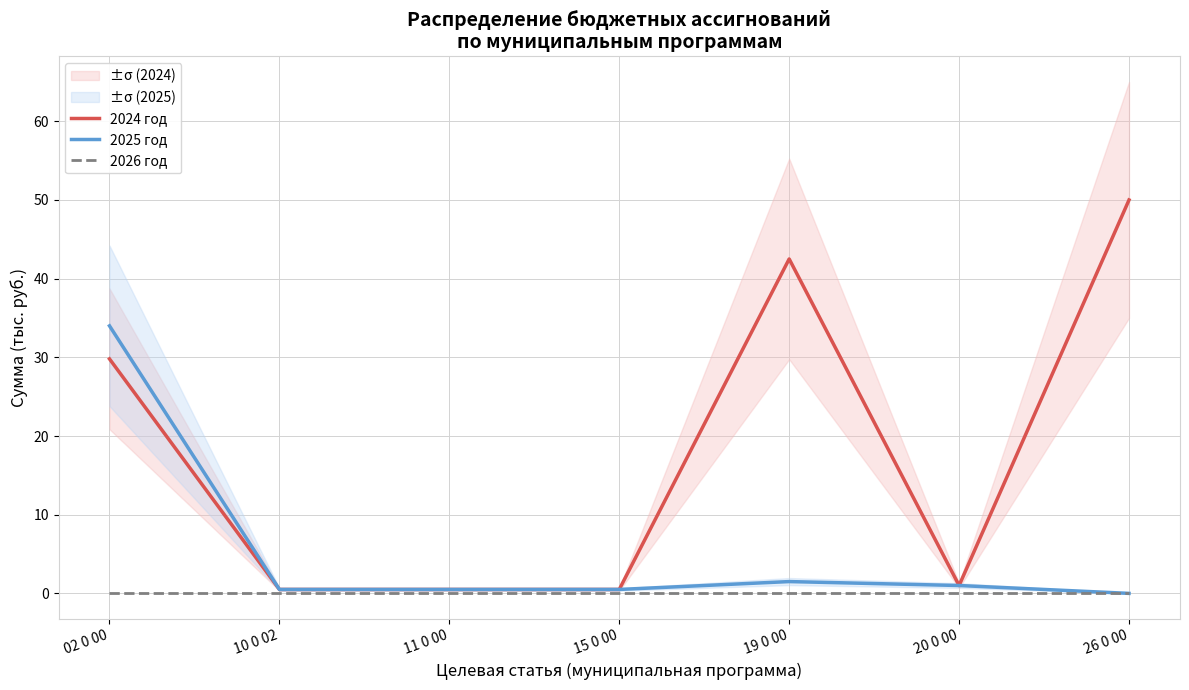

How many data points in 2025 год are above 0?

6